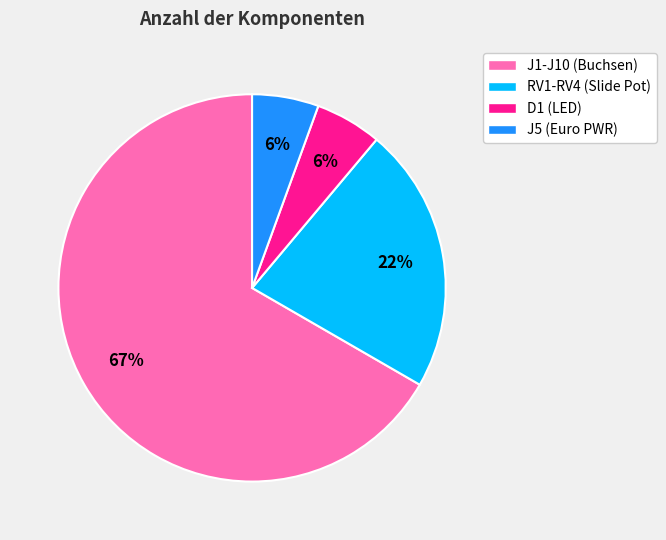

Does J1-J10 (Buchsen) represent more than half of the total?

Yes